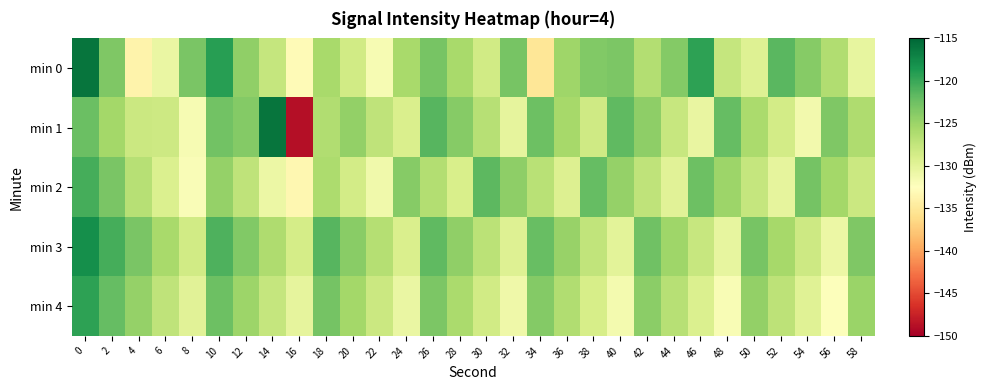

At which category does the chart reach its minimum across all series?

16